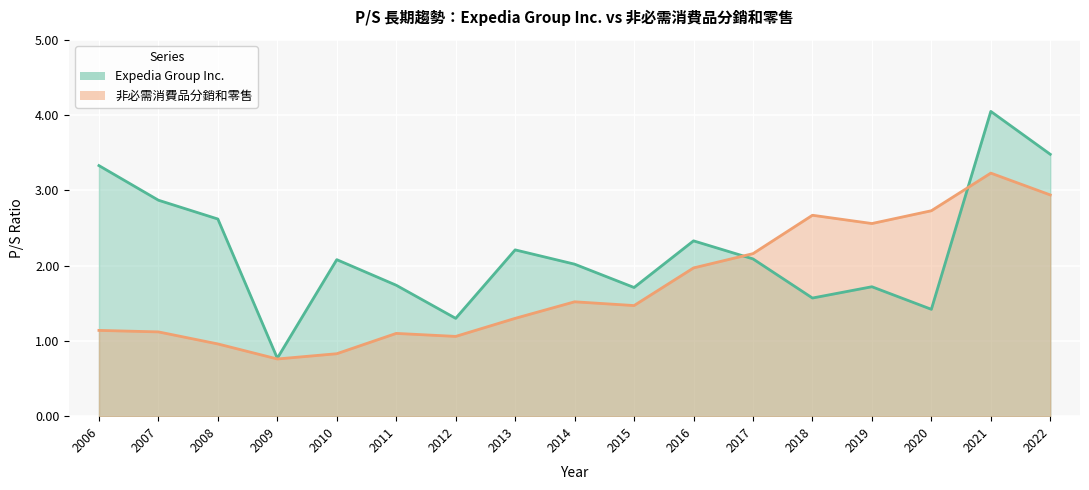

Reading left to right, list all the values displayed in this chart.

Expedia Group Inc.: 3.3	2.9	2.6	0.8	2.1	1.7	1.3	2.2	2.0	1.7	2.3	2.1	1.6	1.7	1.4	4.0	3.5
非必需消費品分銷和零售: 1.1	1.1	1.0	0.8	0.8	1.1	1.1	1.3	1.5	1.5	2.0	2.2	2.7	2.6	2.7	3.2	2.9